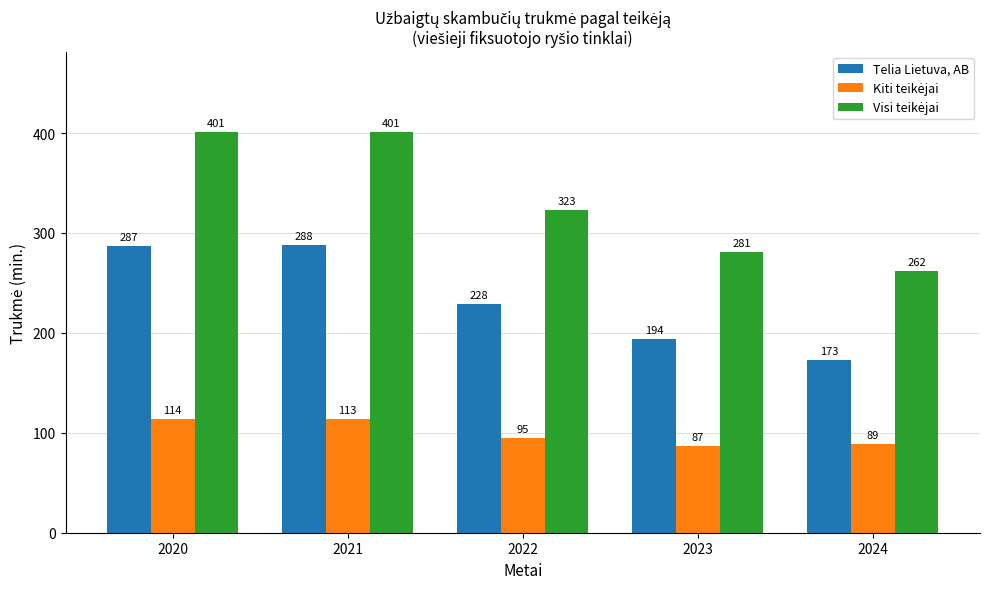

At how many categories does at least one series exceed 181?

5